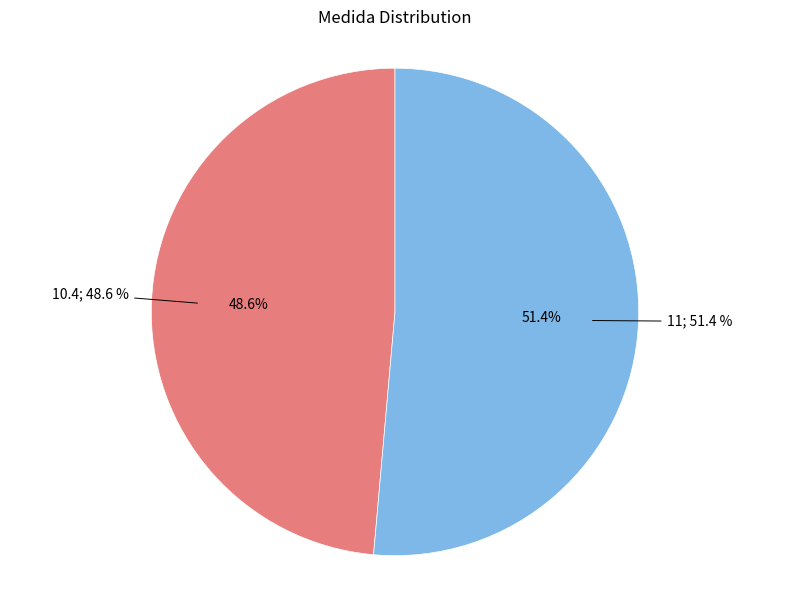

Between 10.4 and 11, which is larger?

11